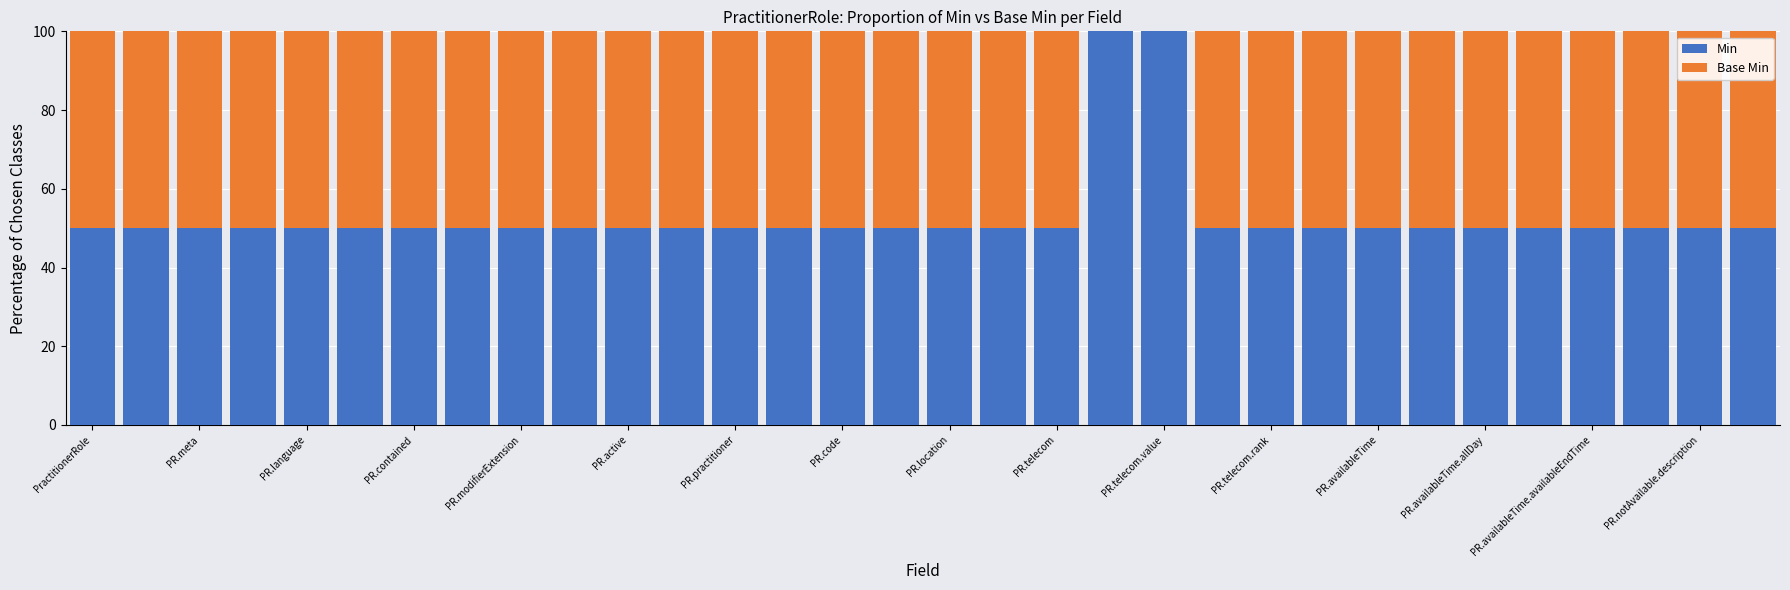

Count the number of categories in the chart.

32